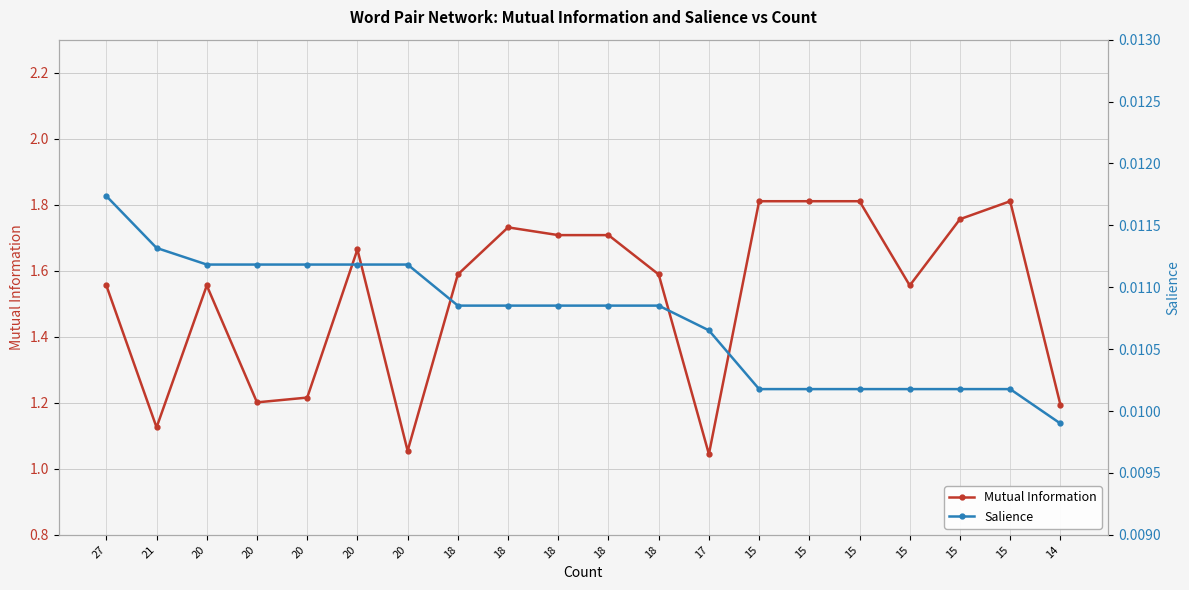

Which category has the highest value across all series?

15